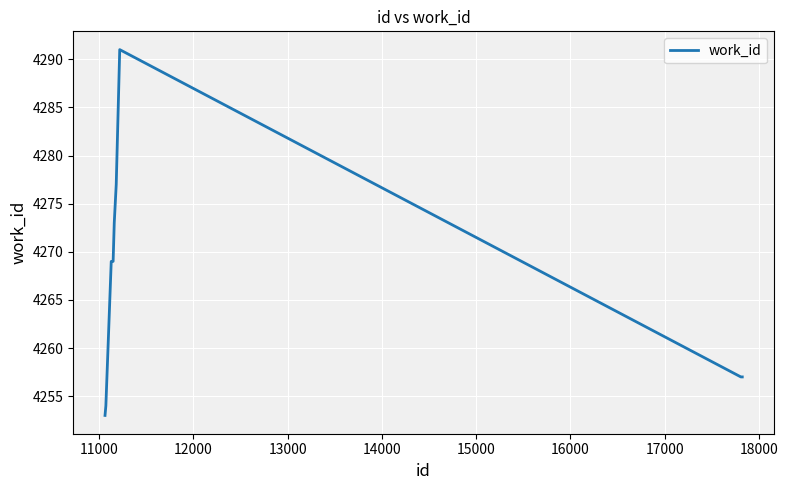

What is the minimum value shown in the chart?

4253